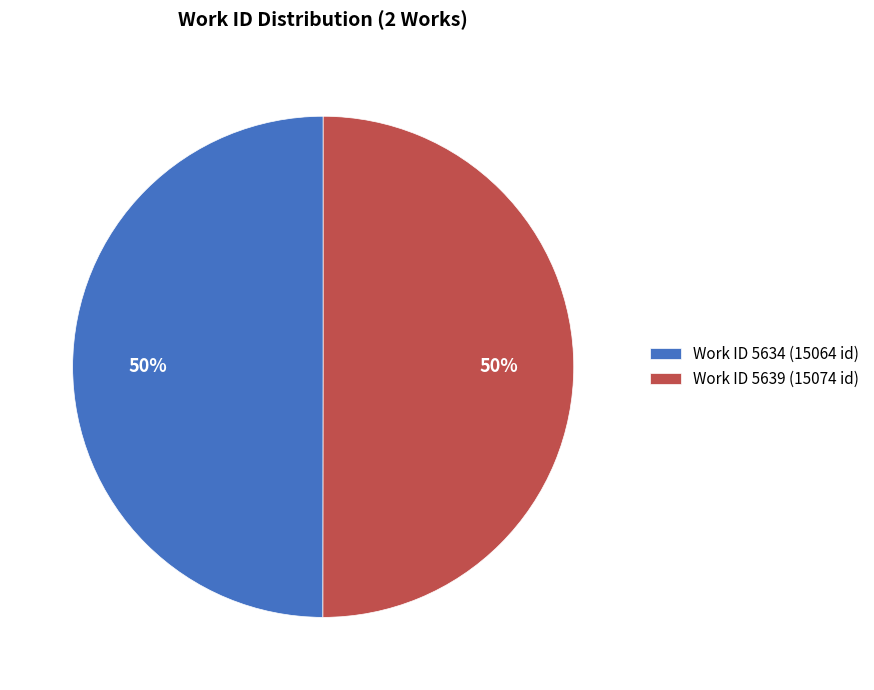

What is the ratio of the value at Work ID 5639 (15074 id) to the value at Work ID 5634 (15064 id)?

1.0